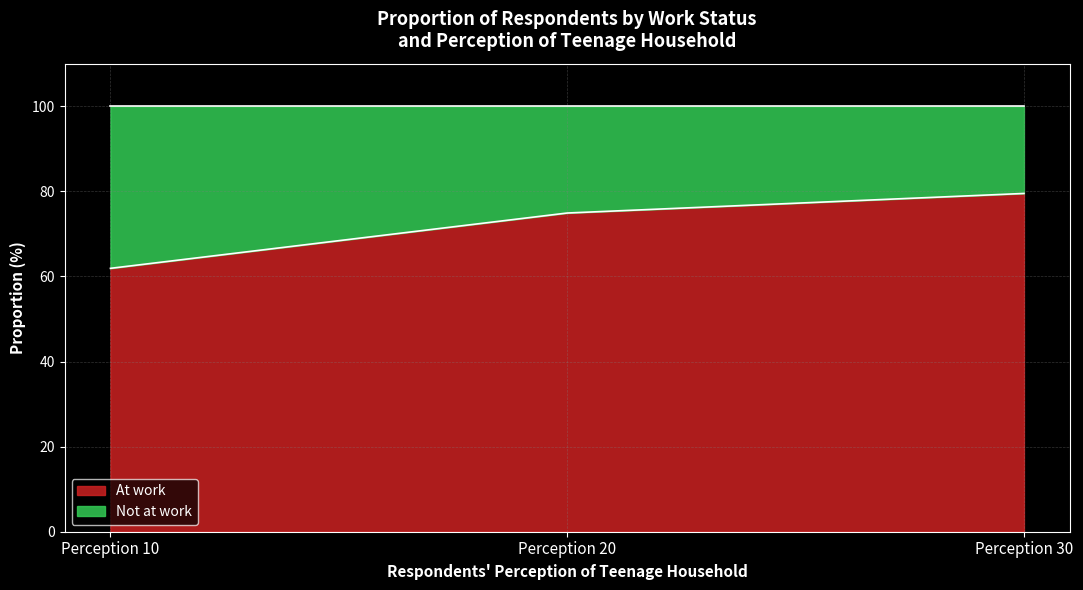

Which category has the highest value across all series?

Perception 30